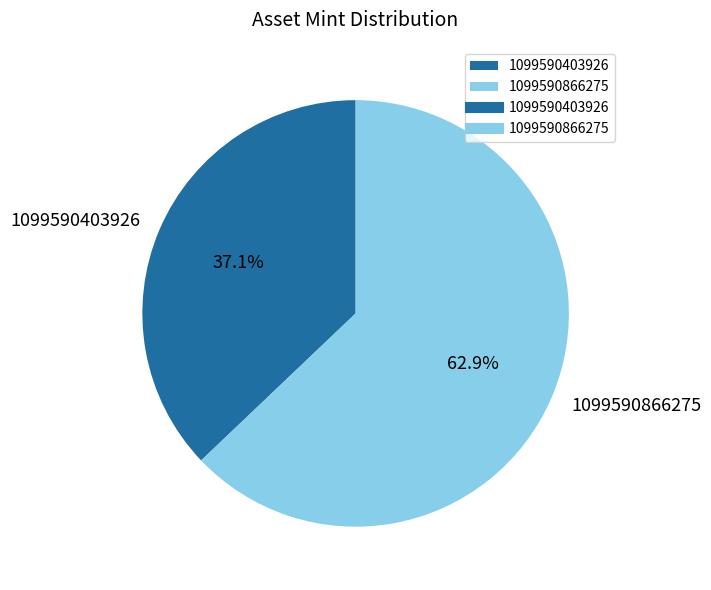

How many slices are in this pie chart?

2